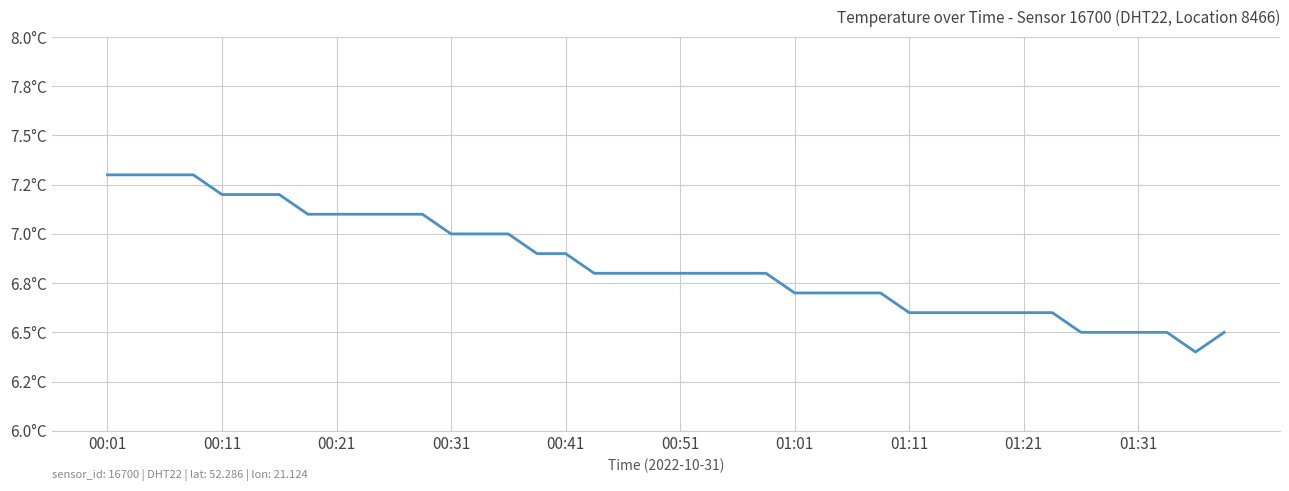

Is this an area chart (filled region under the line)?

No